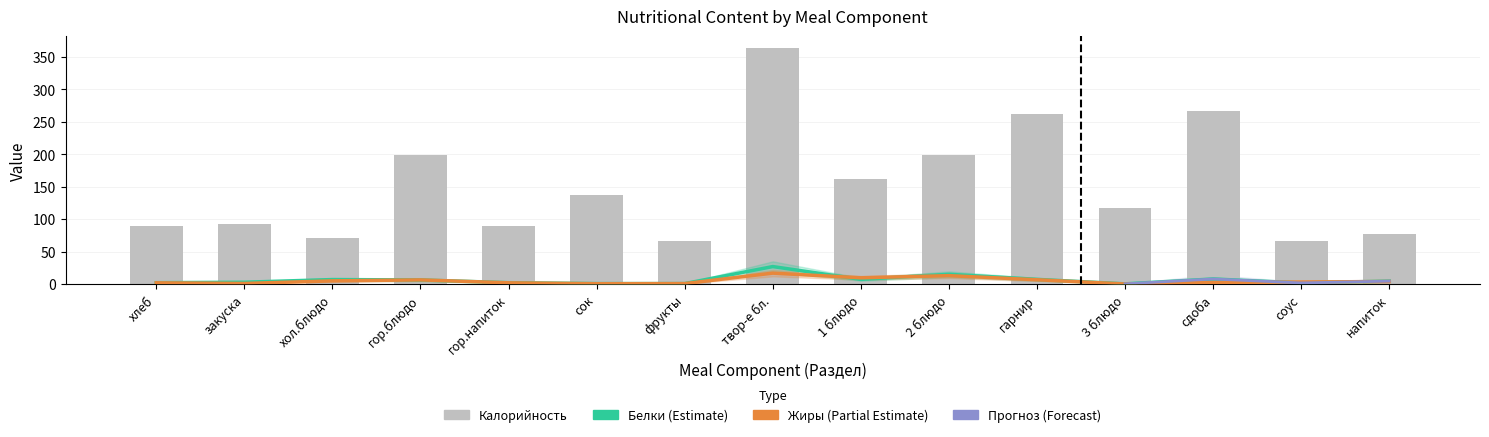

What position from the right is 3 блюдо?

4